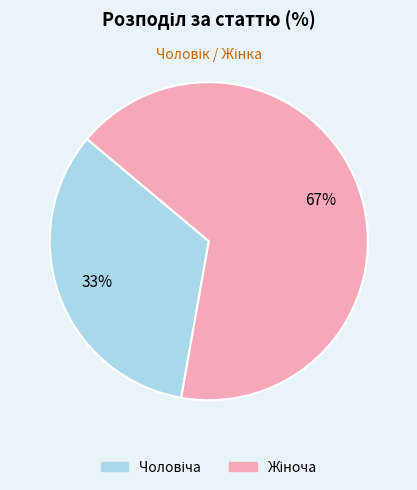

Is there a majority slice in this chart?

Yes